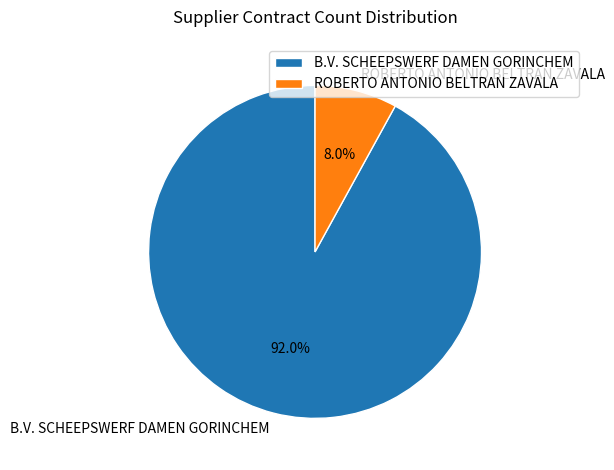

Is it true that ROBERTO ANTONIO BELTRAN ZAVALA is 16% of the pie?

False